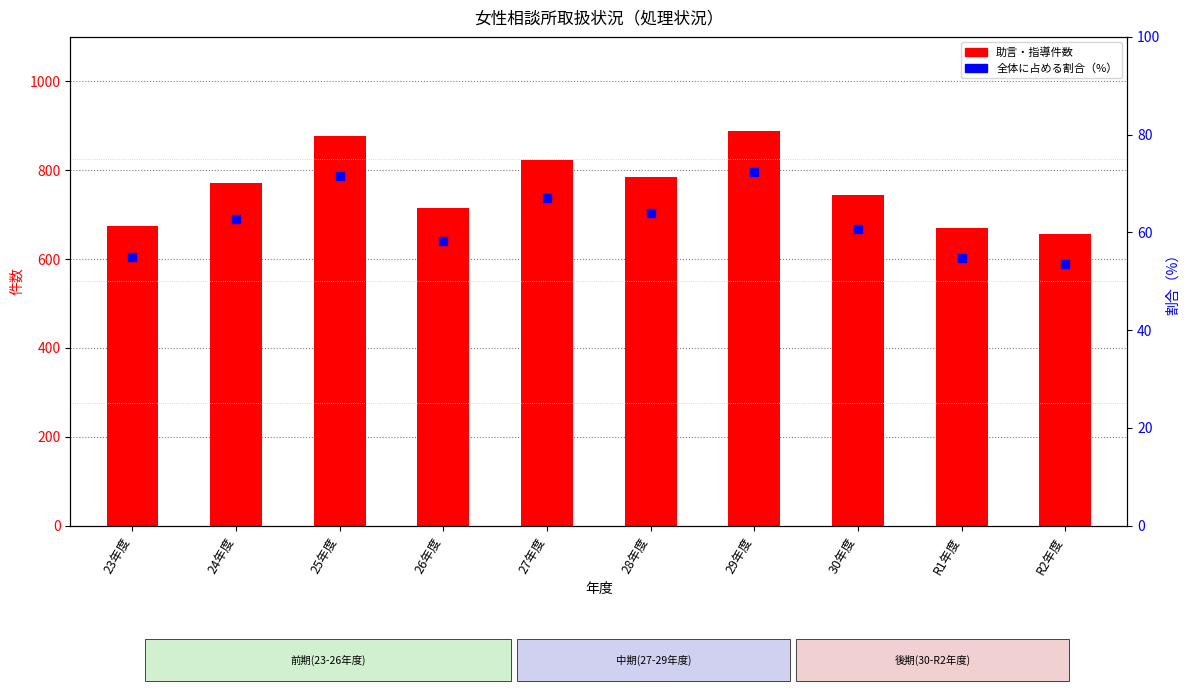

Which series contains the highest Y value?

助言・指導